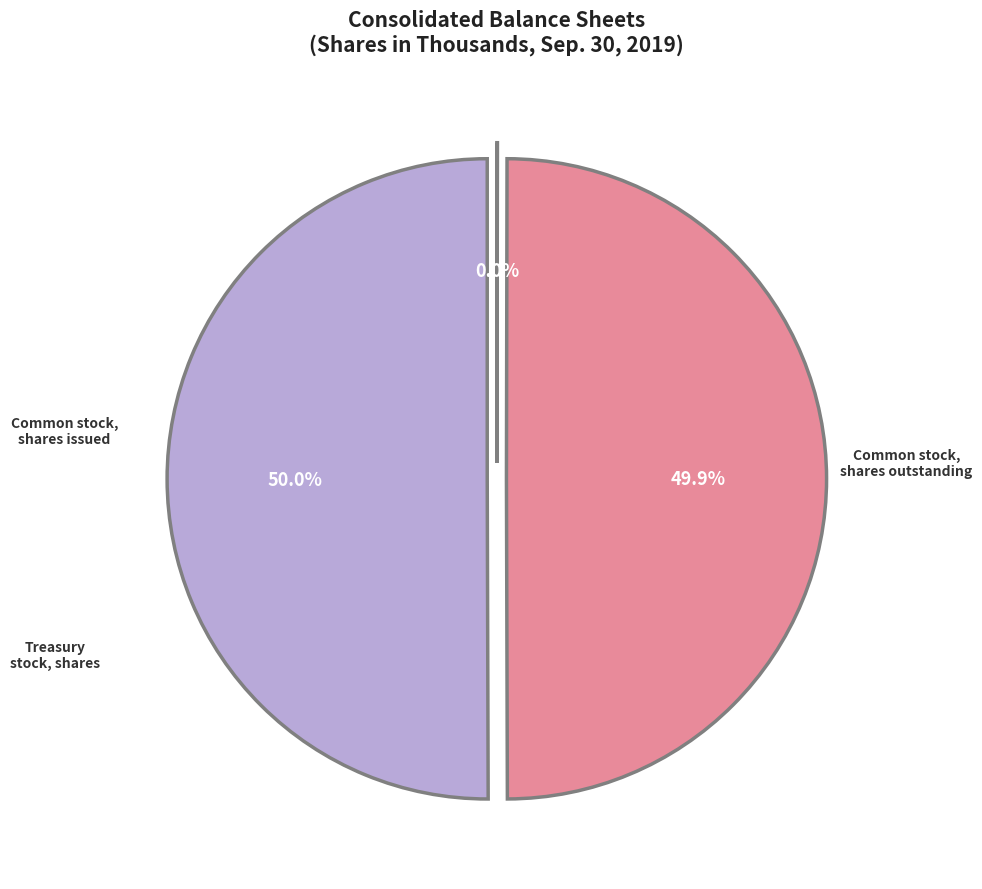

True or false: Common stock, shares issued accounts for 50% of the total.

True